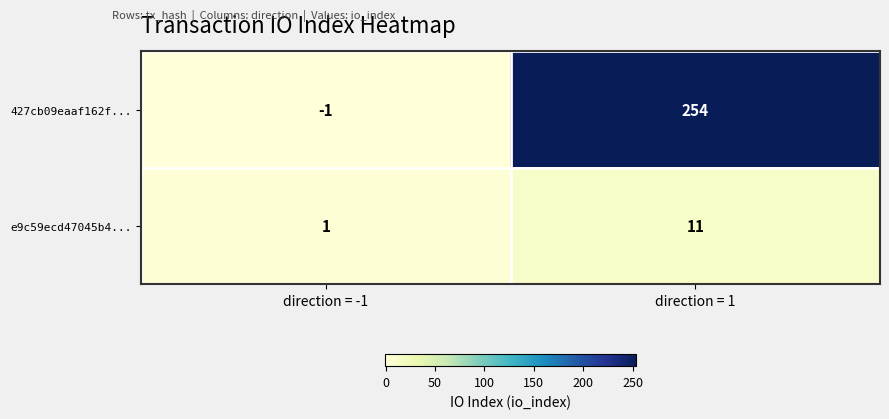

Rank the series by their maximum value, from highest to lowest.

427cb09eaaf162f..., e9c59ecd47045b4...